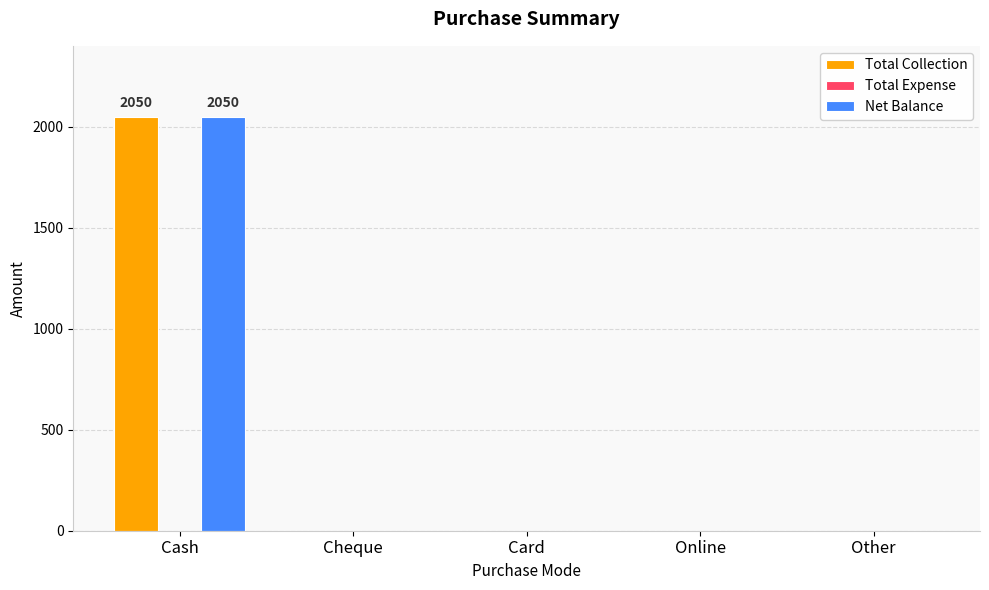

True or false: Net Balance has a value of 0 at Card.

True